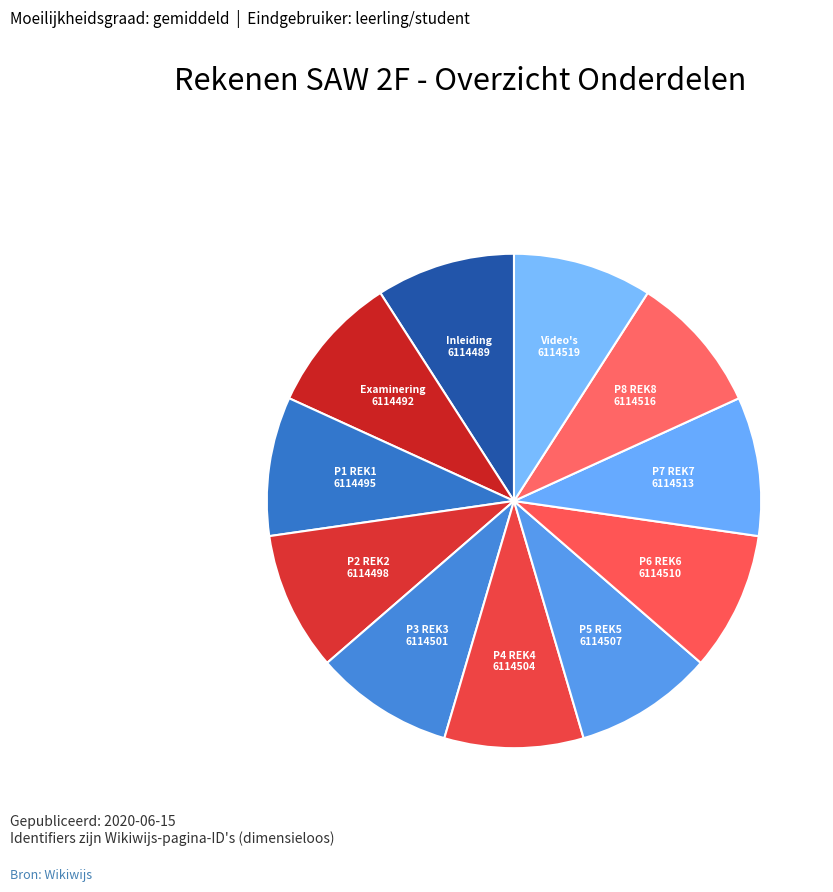

How many segments does this pie chart have?

11